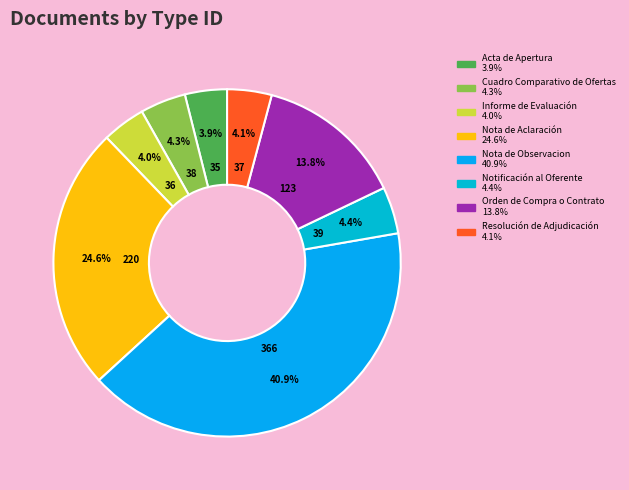

Is Notificación al Oferente the majority of the pie?

No